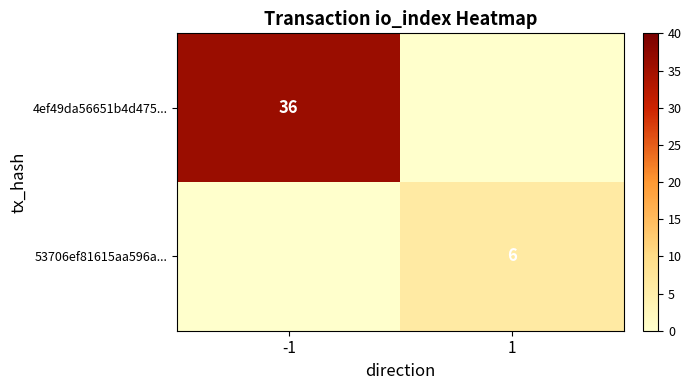

True or false: 4ef49da56651b4d475... has a value of 36 at -1.

True